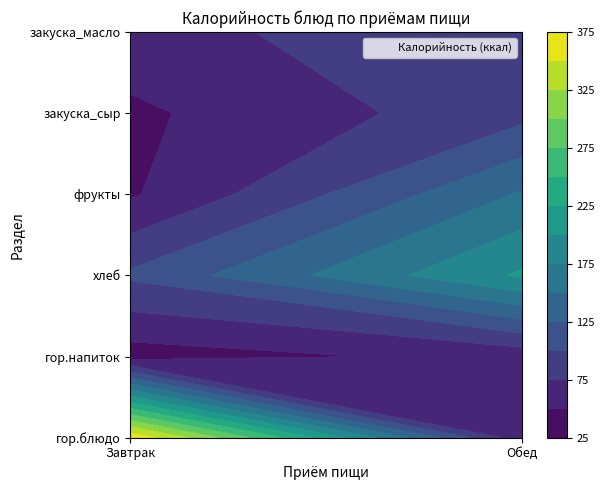

What is the difference between the maximum and second lowest values in the Обед series?

144.7